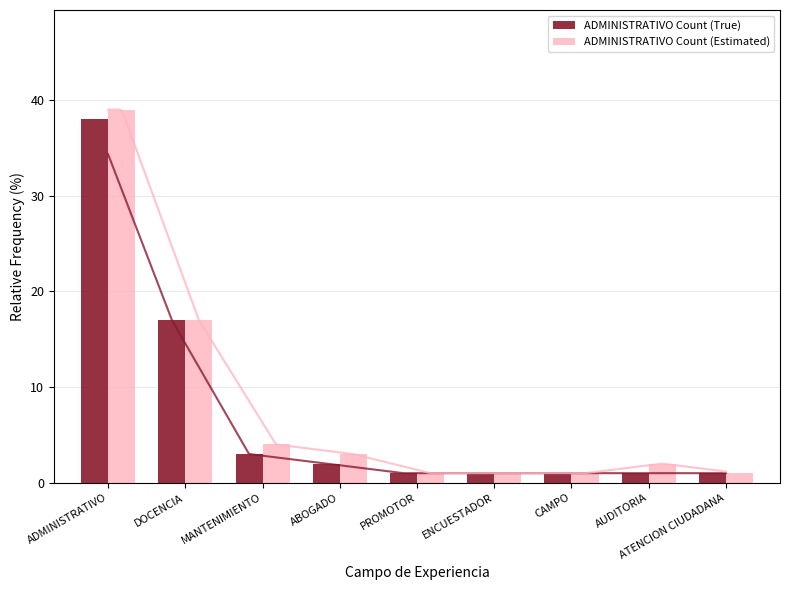

True or false: ADMINISTRATIVO Count (Estimated) has a value of 2 at AUDITORIA.

True